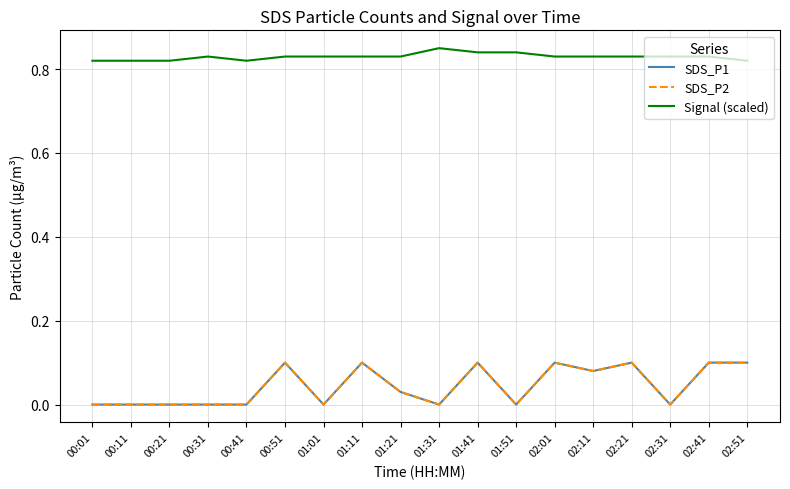

What is the label of the 14th point from the left?

02:11